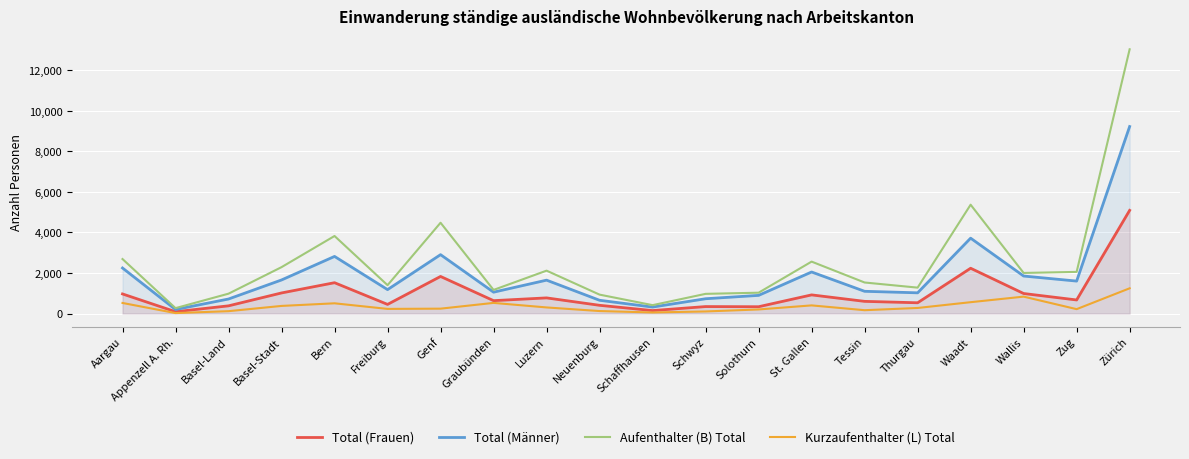

At Tessin, list the series in order from largest to smallest.

Aufenthalter (B) Total, Total (Männer), Total (Frauen), Kurzaufenthalter (L) Total